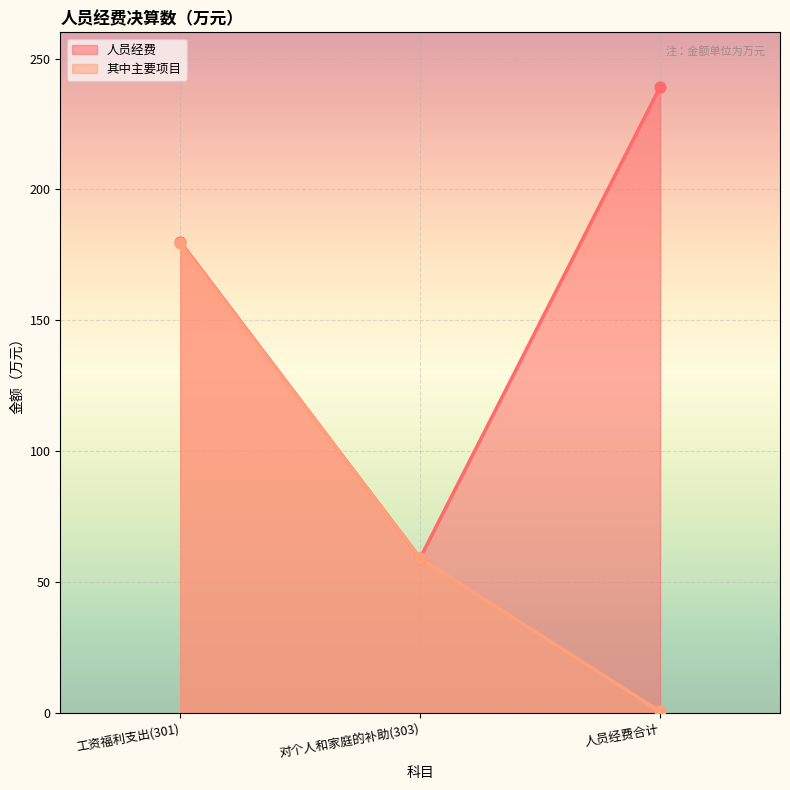

Which series contains the lowest Y value?

其中主要项目